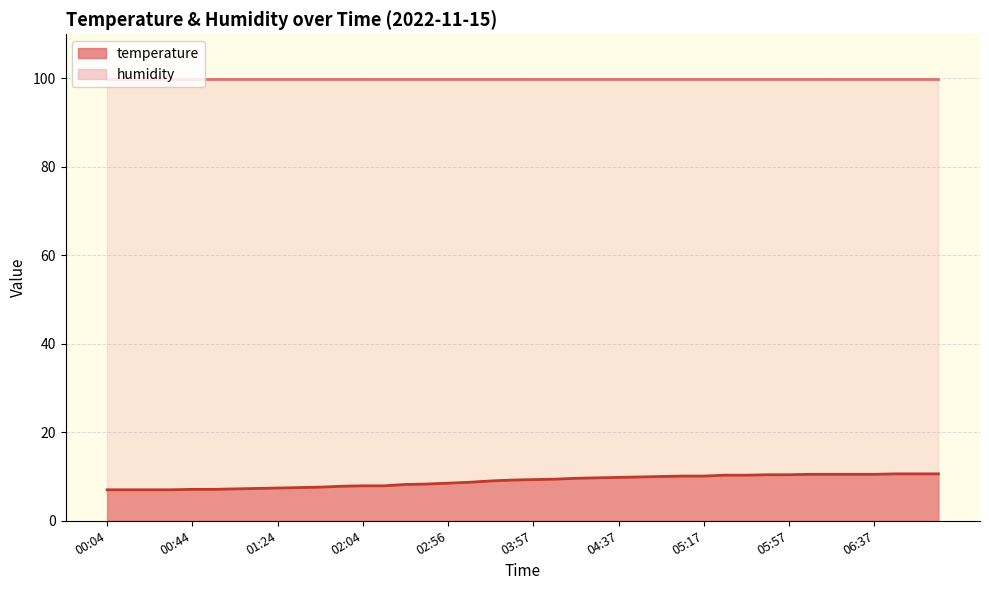

List the series in order of their overall mean, lowest first.

temperature, humidity